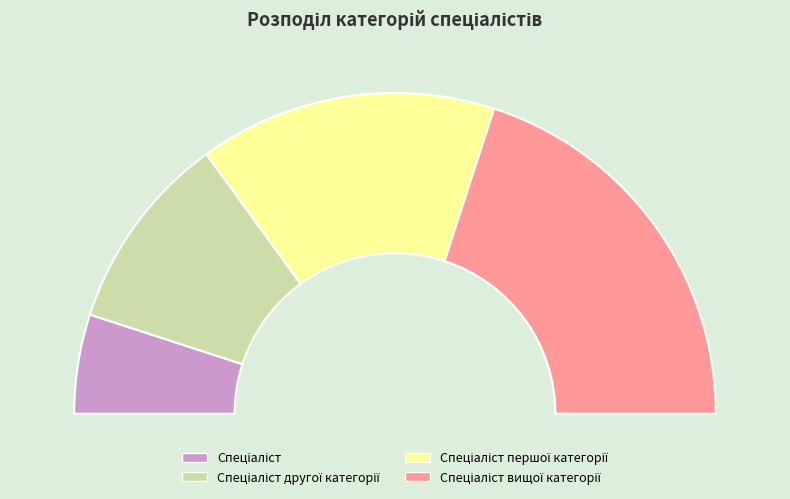

True or false: Спеціаліст accounts for 10% of the total.

True